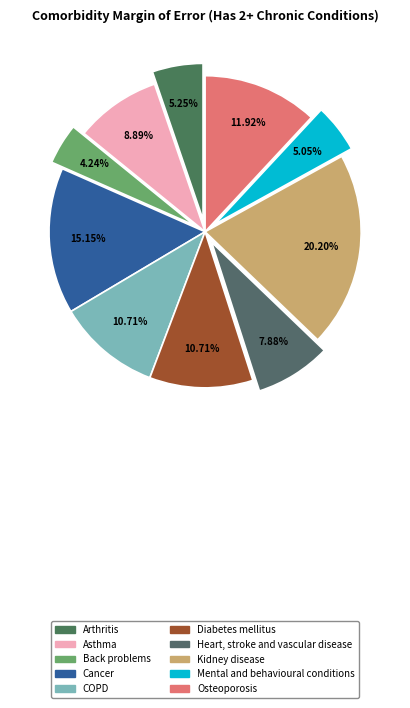

How many segments does this pie chart have?

10